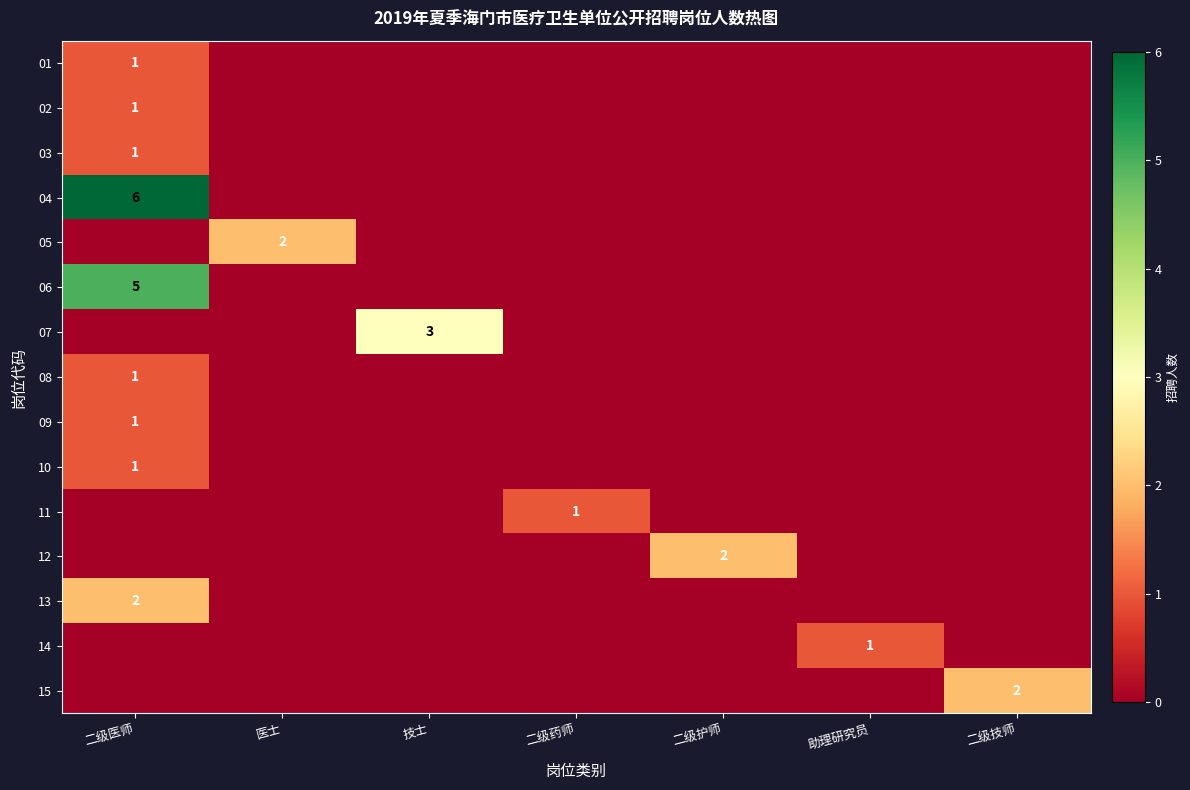

Where is 06 nearest to the value 2?

医士